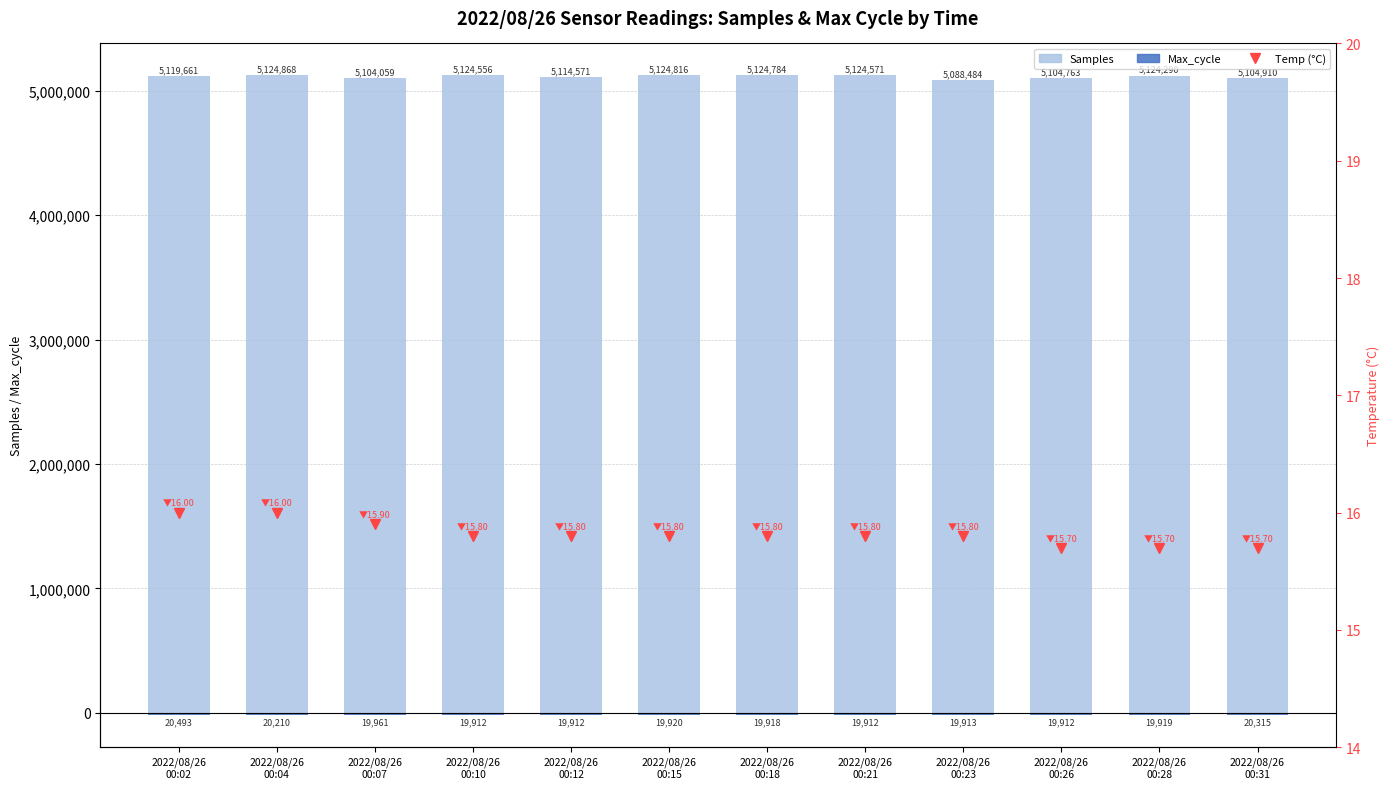

Which has a higher value, 2022/08/26
00:04 or 2022/08/26
00:26?

2022/08/26
00:04